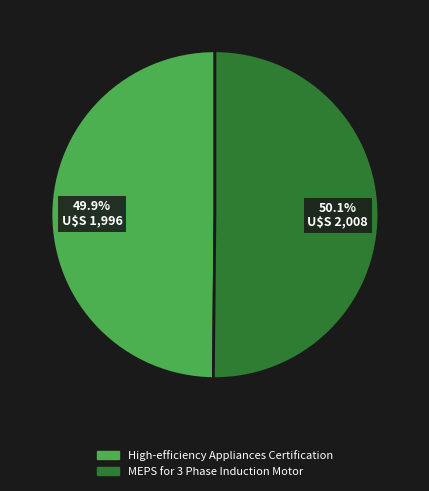

How much of the chart is everything except MEPS for 3 Phase Induction Motor?

49.9%